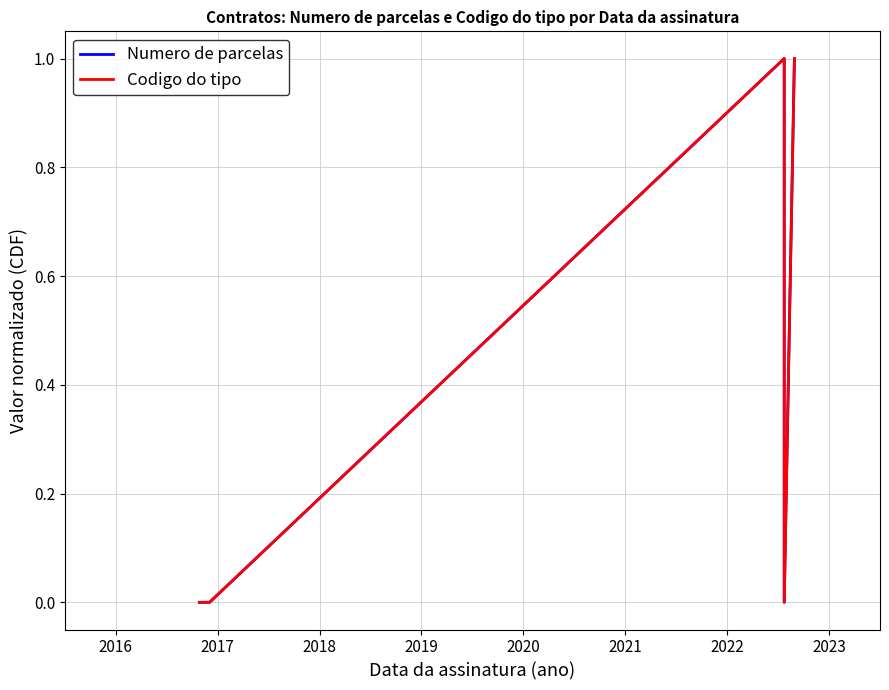

How many interior local peaks does the Numero de parcelas series have?

1